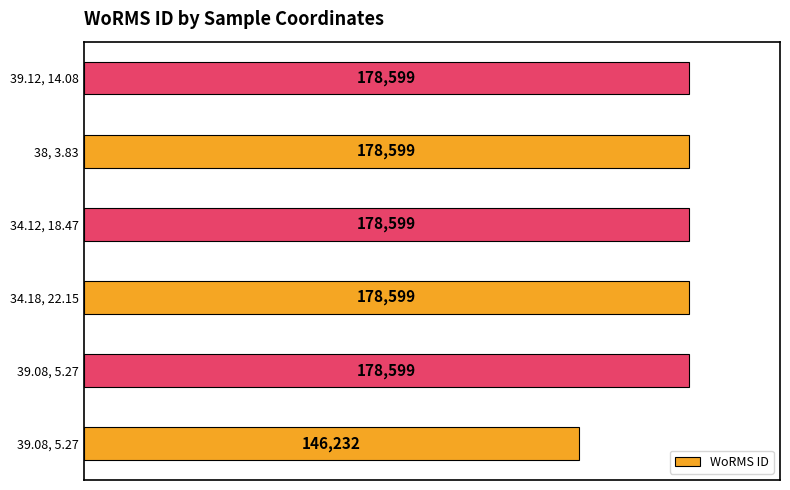

Are the bars horizontal?

Yes